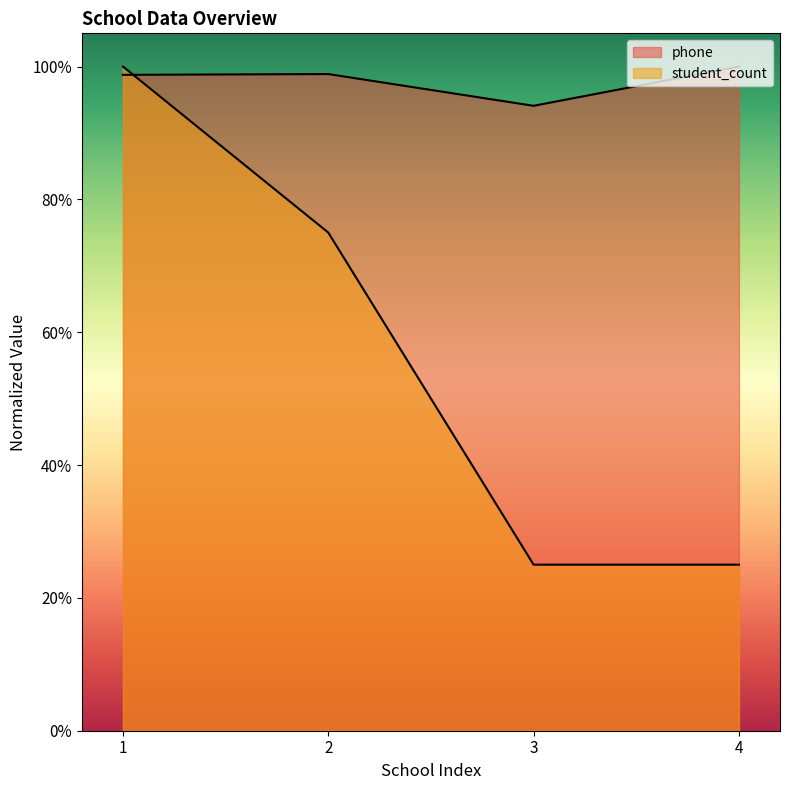

Rank the series by their maximum value, from lowest to highest.

phone, student_count